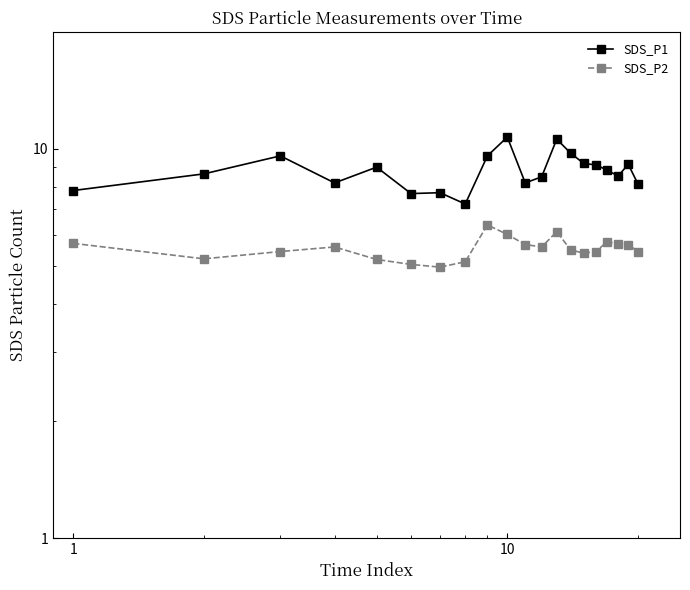

What is the value of the SDS_P1 point at the 19th from the left?

9.1